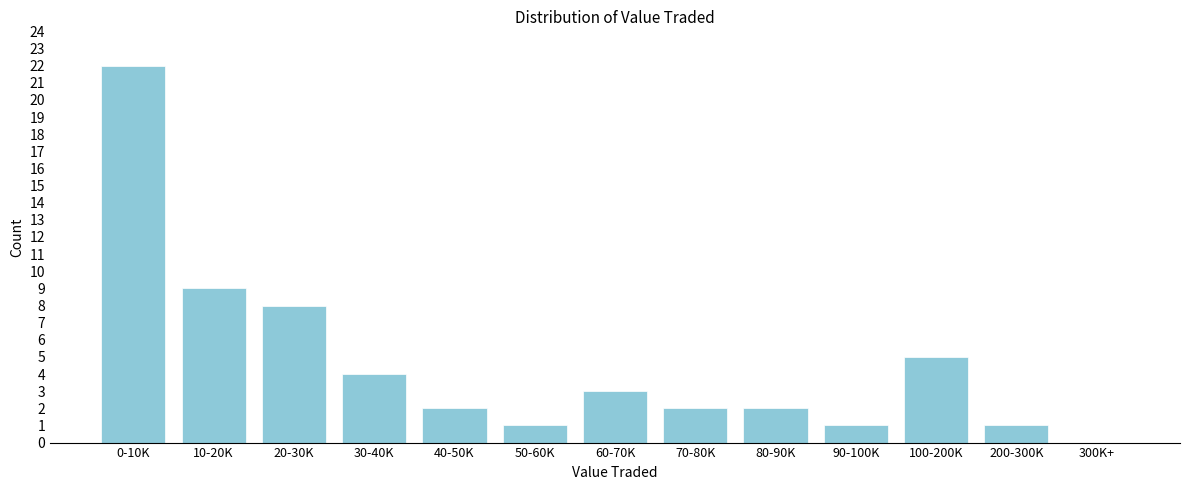

Reading left to right, transcribe all the data shown in this chart.

0-10K=22	10-20K=9	20-30K=8	30-40K=4	40-50K=2	50-60K=1	60-70K=3	70-80K=2	80-90K=2	90-100K=1	100-200K=5	200-300K=1	300K+=0